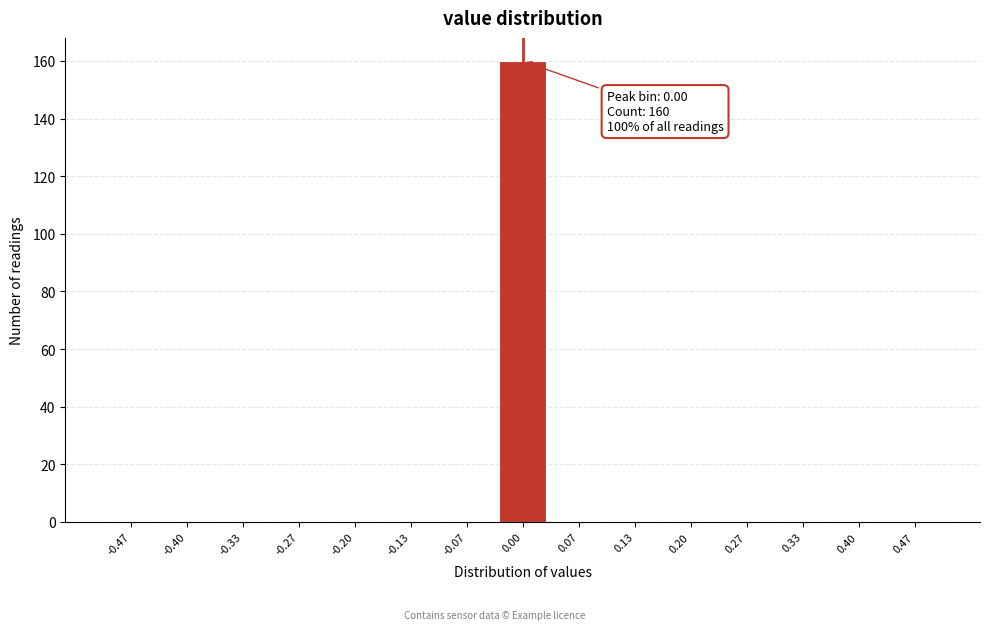

Over which range of the x-axis is the bar tallest?

-0.03 to 0.03